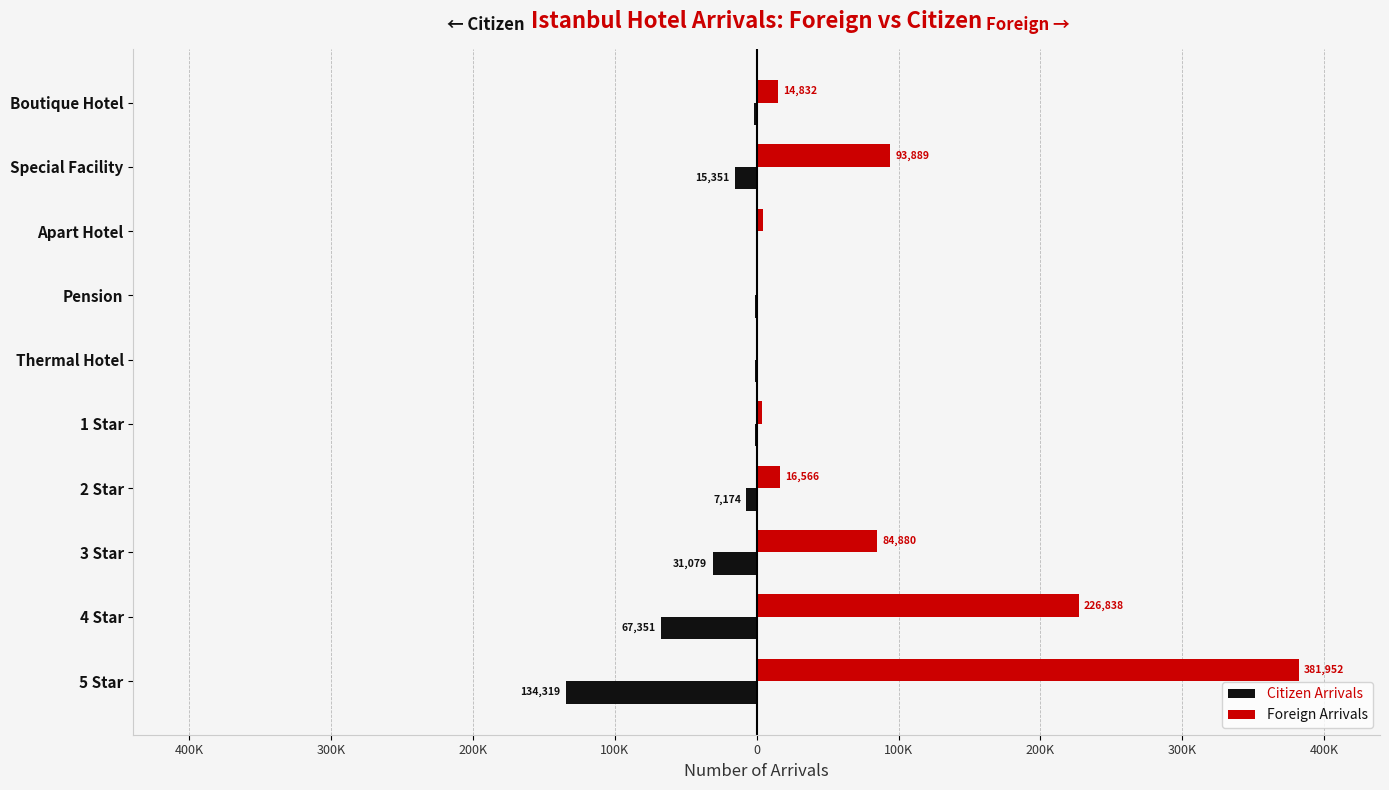

What are all the series names shown in the legend?

Citizen Arrivals, Foreign Arrivals